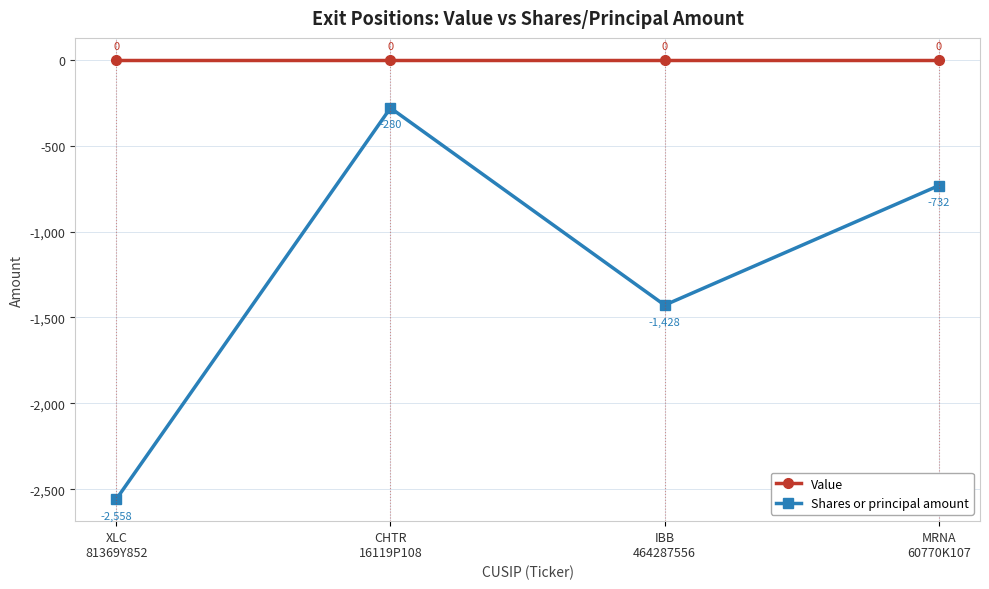

Reading left to right, what are all the values shown in this chart?

Value: 0	0	0	0
Shares or principal amount: -2558	-280	-1428	-732